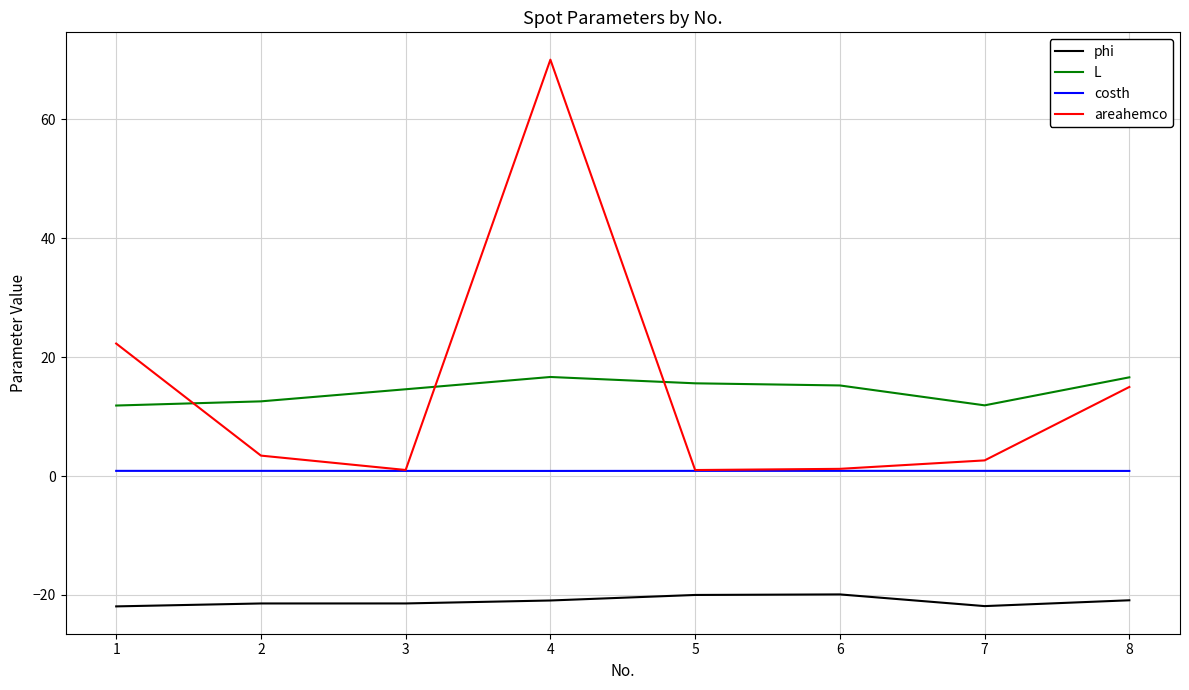

What is the maximum value for L?

16.7